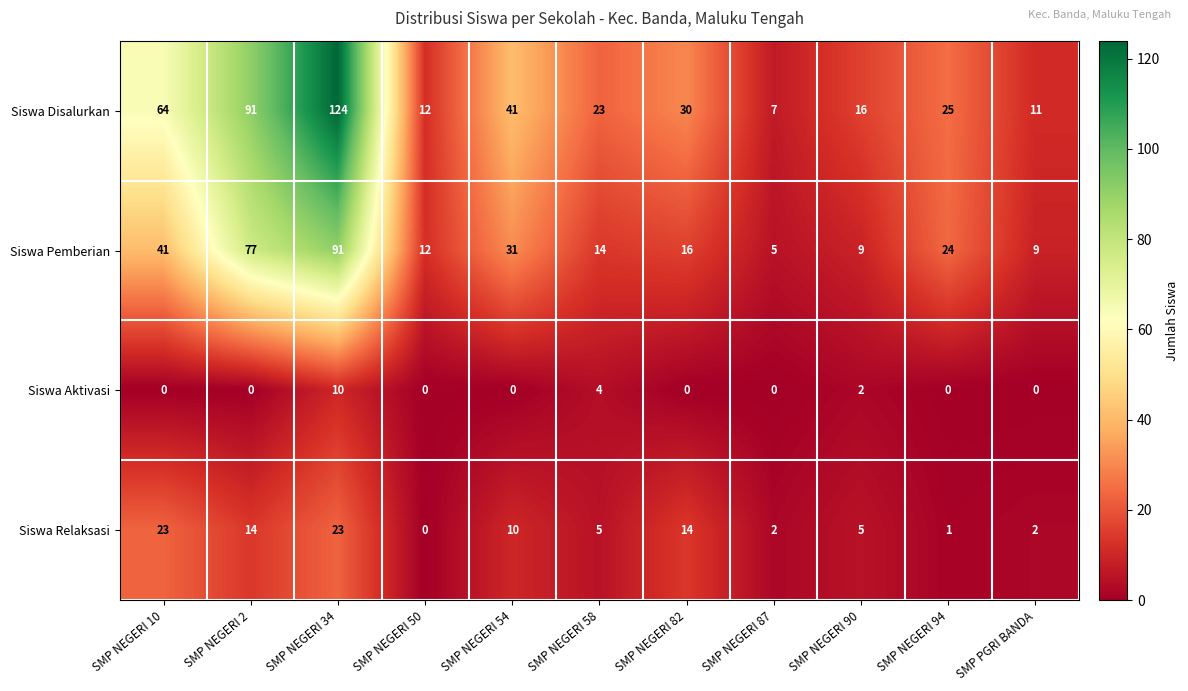

How many categories are shown in the chart?

11